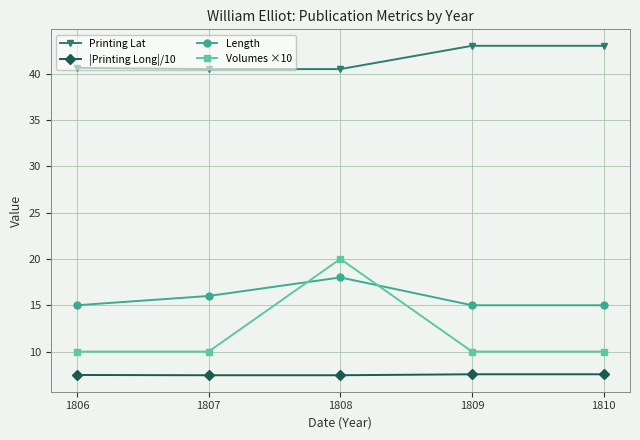

Count the |Printing Long|/10 values in the range 7 to 8.

5